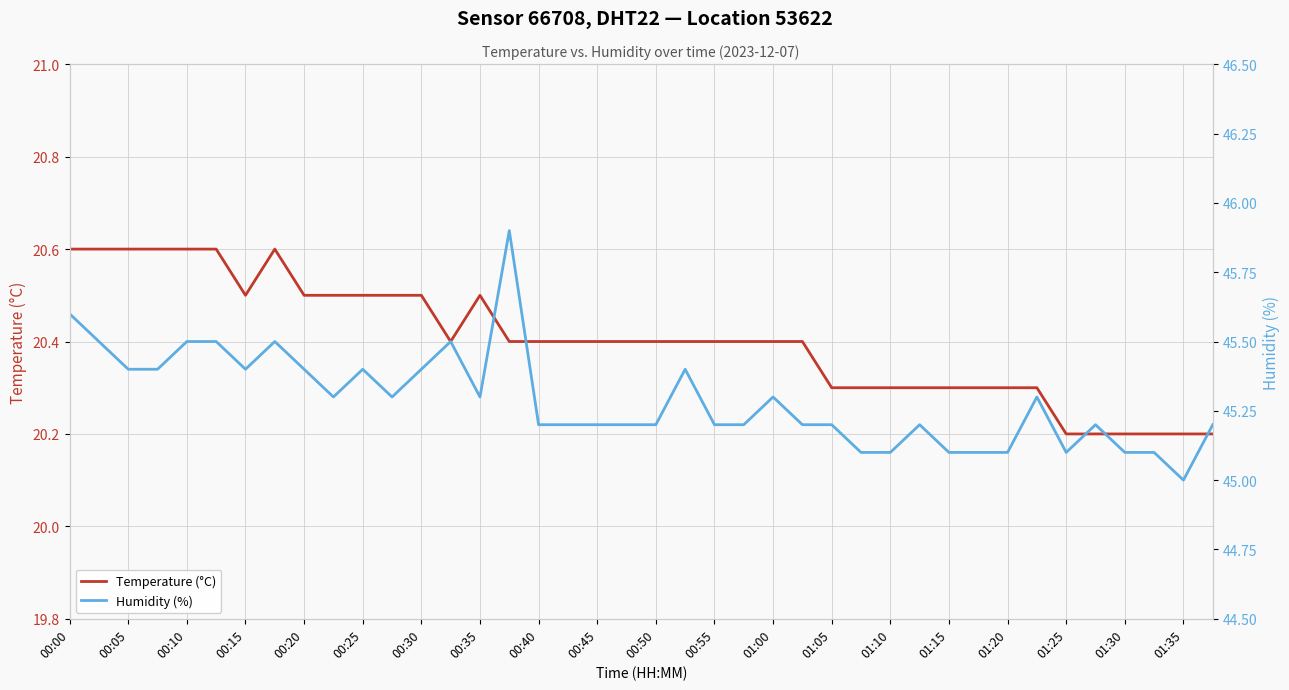

Is the value of Humidity (%) at 35 greater than the value of Temperature (°C) at 37?

Yes